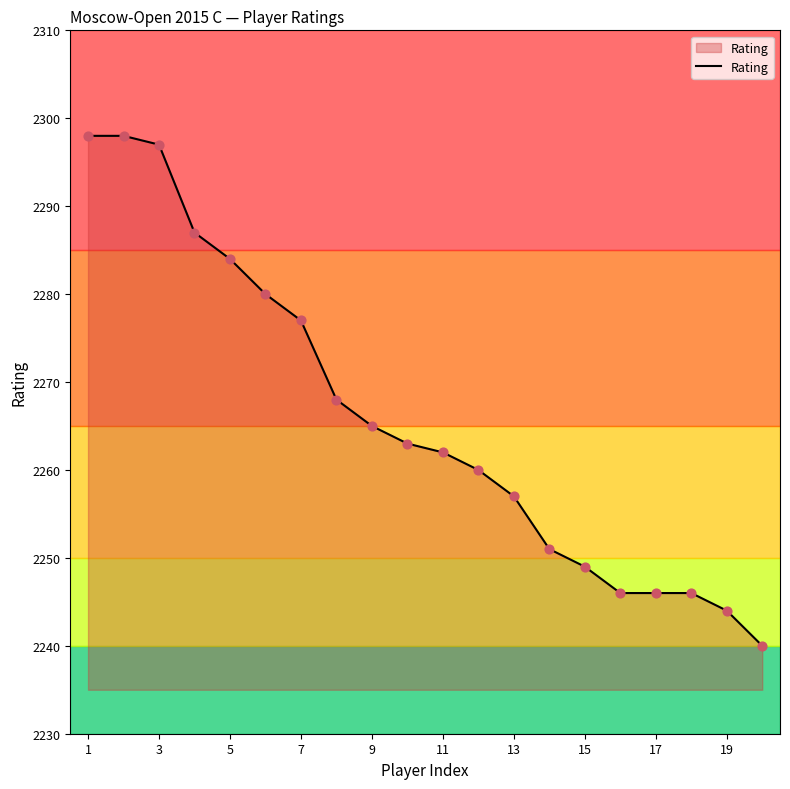

What is the minimum value shown in the chart?

2240